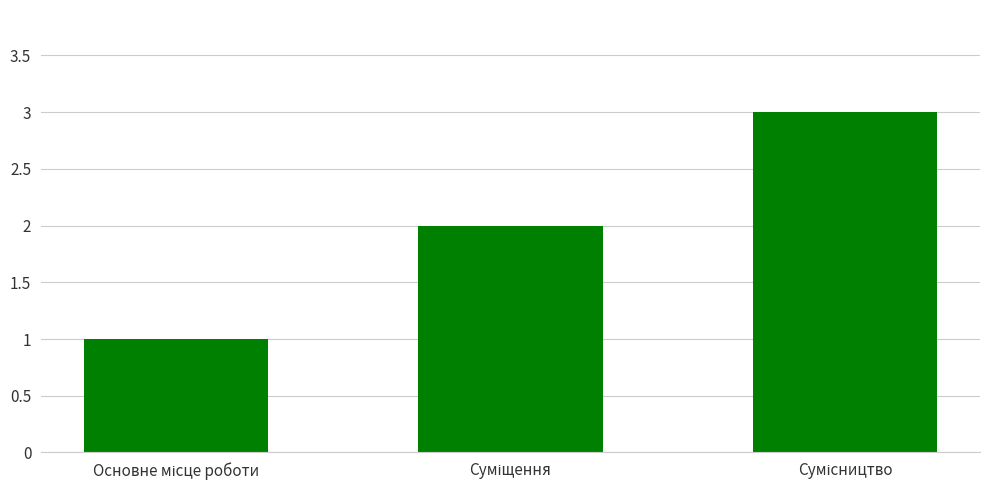

What is the maximum value shown in the chart?

3